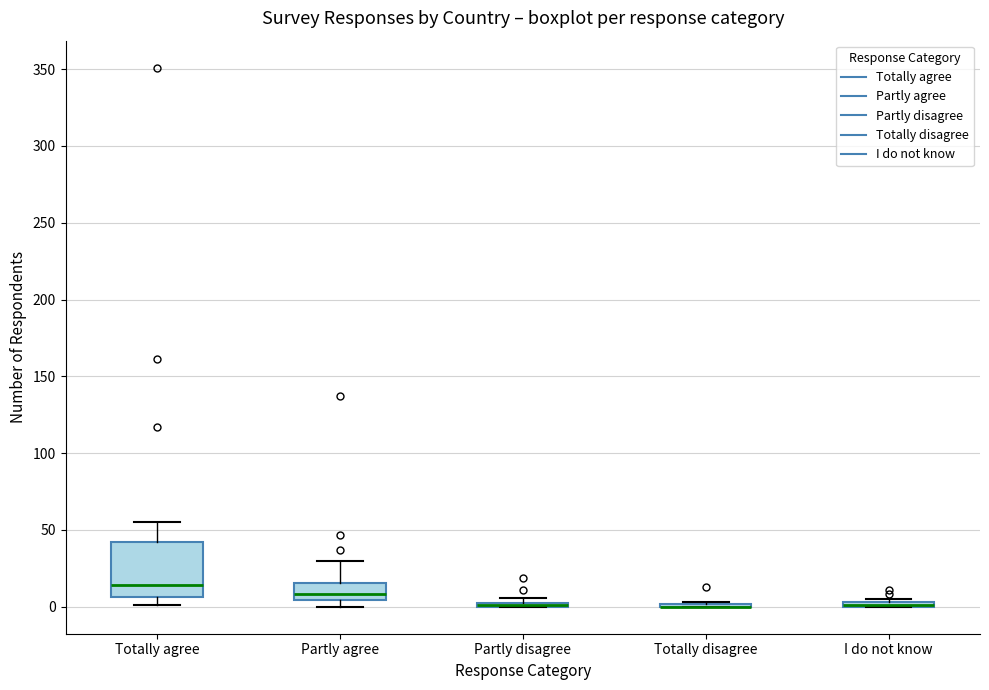

Comparing the boxes themselves (not the whiskers), which one is the tallest?

Totally agree